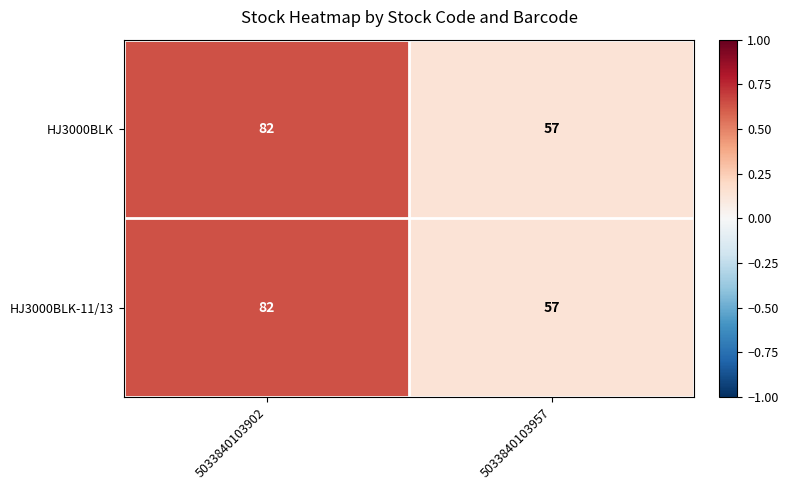

Reading left to right, extract all data points from this chart.

HJ3000BLK: 5033840103902=82	5033840103957=57
HJ3000BLK-11/13: 5033840103902=82	5033840103957=57